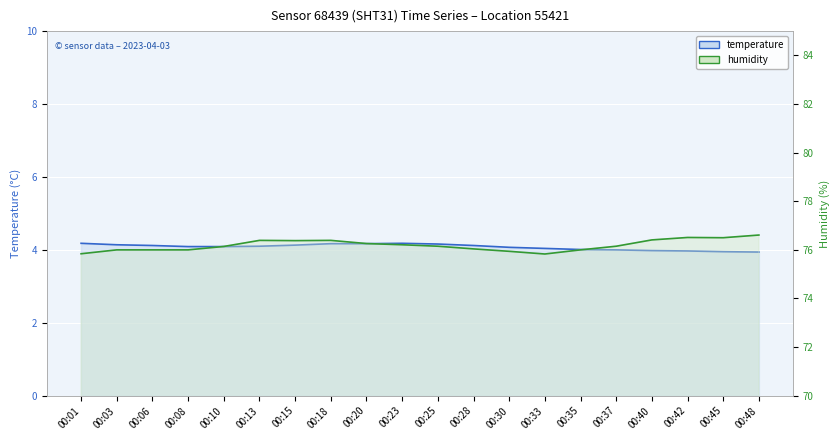

Reading left to right, list all the values displayed in this chart.

temperature (line): 00:01=4.2	00:03=4.1	00:06=4.1	00:08=4.1	00:10=4.1	00:13=4.1	00:15=4.1	00:18=4.2	00:20=4.2	00:23=4.2	00:25=4.2	00:28=4.1	00:30=4.1	00:33=4.0	00:35=4.0	00:37=4.0	00:40=4.0	00:42=4.0	00:45=4.0	00:48=3.9
humidity (line): 00:01=75.8	00:03=76.0	00:06=76.0	00:08=76.0	00:10=76.1	00:13=76.4	00:15=76.4	00:18=76.4	00:20=76.3	00:23=76.2	00:25=76.2	00:28=76.0	00:30=75.9	00:33=75.8	00:35=76.0	00:37=76.2	00:40=76.4	00:42=76.5	00:45=76.5	00:48=76.6